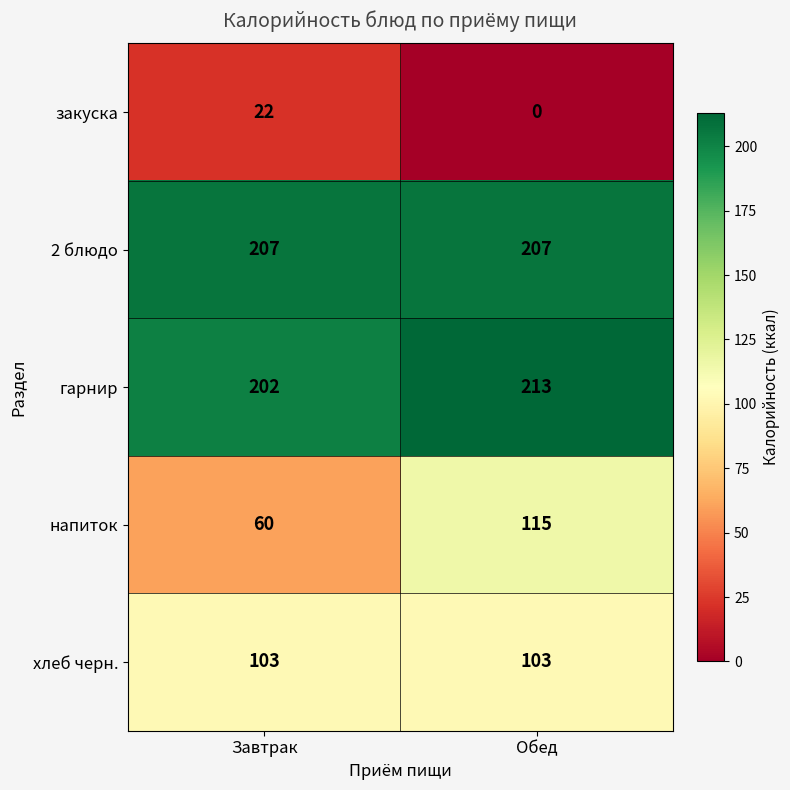

What is the approximate value of хлеб черн. at Завтрак?

103